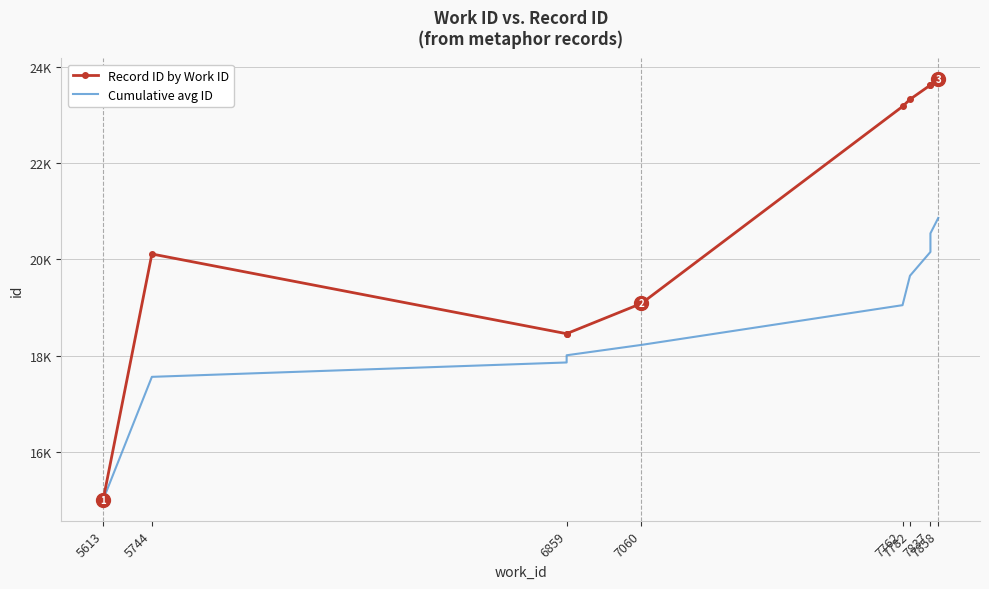

What are all the series names shown in the legend?

Record ID by Work ID, Cumulative avg ID